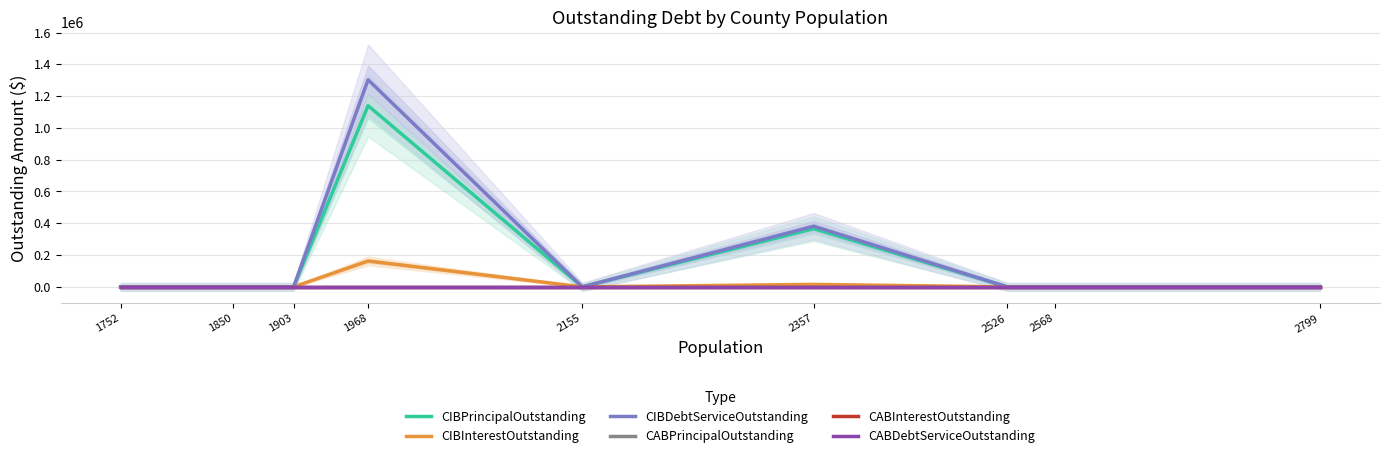

Which series has the widest spread of values?

CIBDebtServiceOutstanding